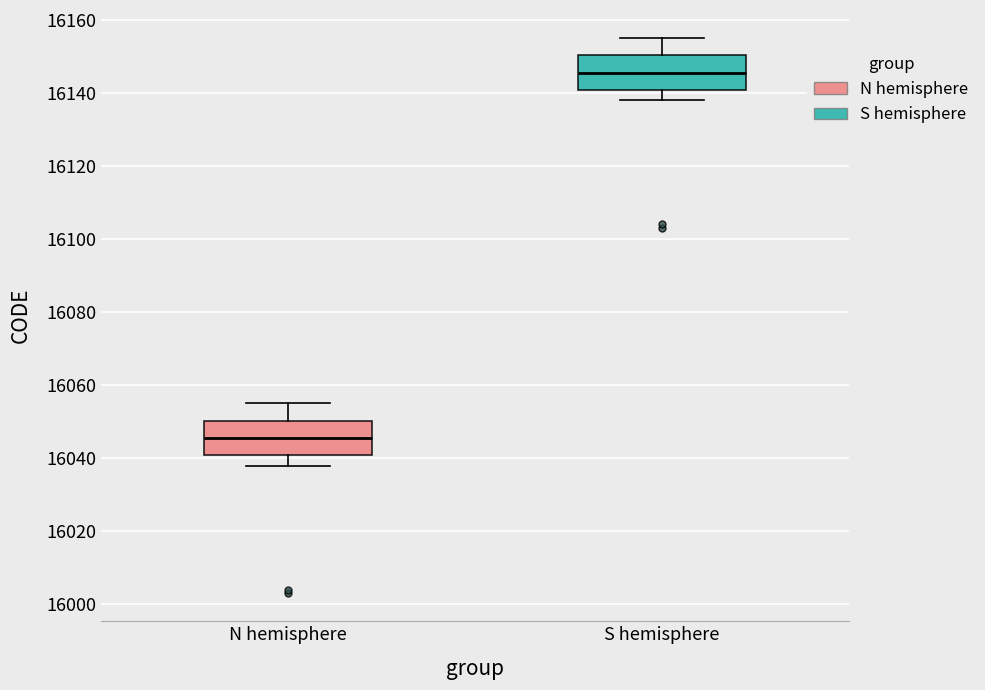

Reading left to right, transcribe this box plot: for each box, give where its median line is, the range the box spans, and where its two whiskers end, as read against the y-axis. The values are not printed on the chart, so give them approximately, as read against the axis.

N hemisphere: median 16046, box 16040 to 16050, whiskers 16038 to 16056
S hemisphere: median 16146, box 16140 to 16150, whiskers 16138 to 16156